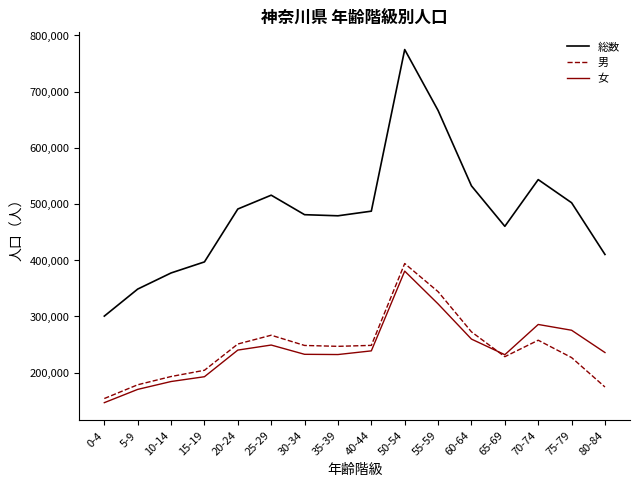

The 総数 series shows 286531 at 35-39. True or false?

False